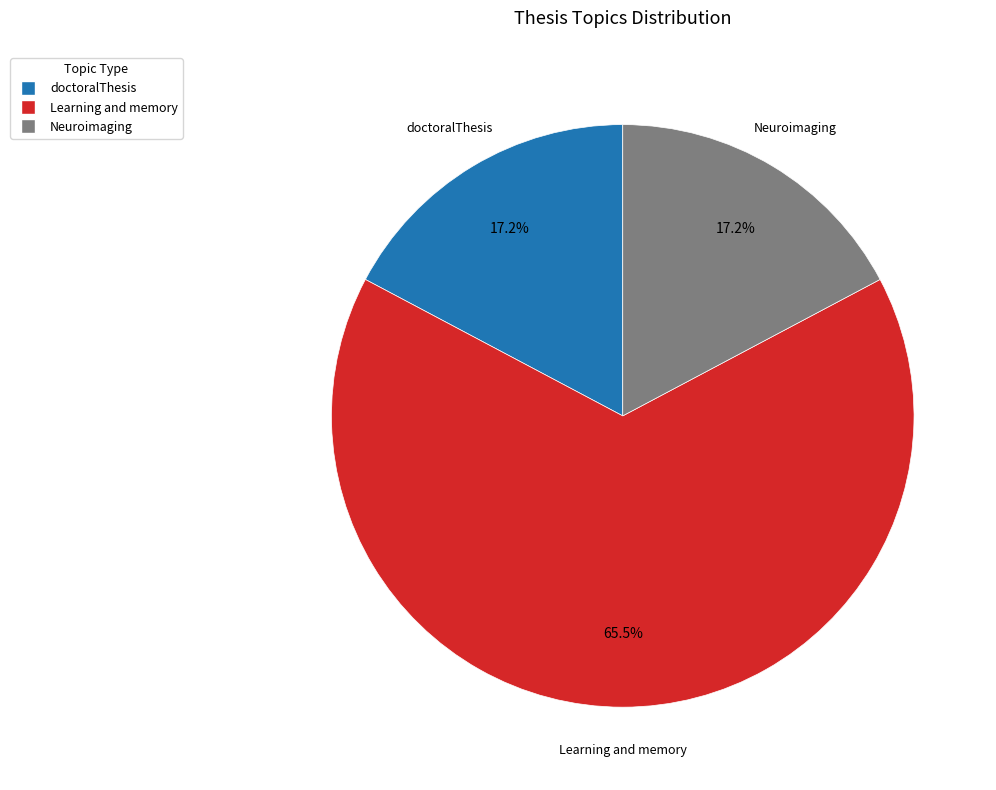

Approximately how many times larger is the value at doctoralThesis compared to Learning and memory?

0.3